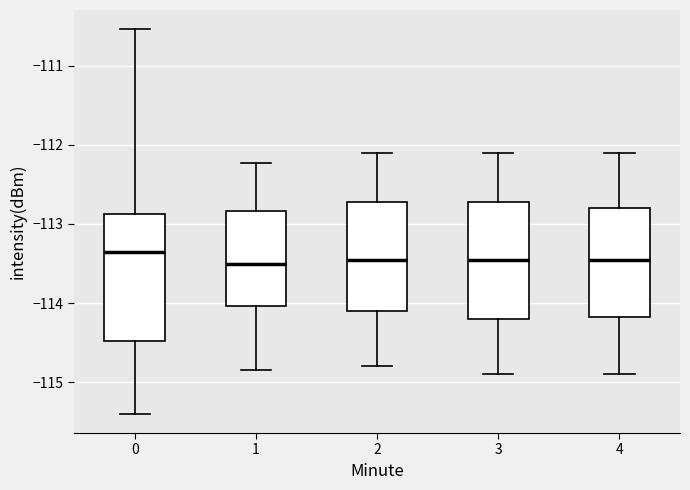

Reading left to right, transcribe this box plot: for each box, give where its median line is, the range the box spans, and where its two whiskers end, as read against the y-axis. The values are not printed on the chart, so give them approximately, as read against the axis.

0: median -113.4, box -114.5 to -112.9, whiskers -115.4 to -110.5
1: median -113.5, box -114.0 to -112.8, whiskers -114.8 to -112.2
2: median -113.4, box -114.1 to -112.7, whiskers -114.8 to -112.1
3: median -113.4, box -114.2 to -112.7, whiskers -114.9 to -112.1
4: median -113.4, box -114.2 to -112.8, whiskers -114.9 to -112.1